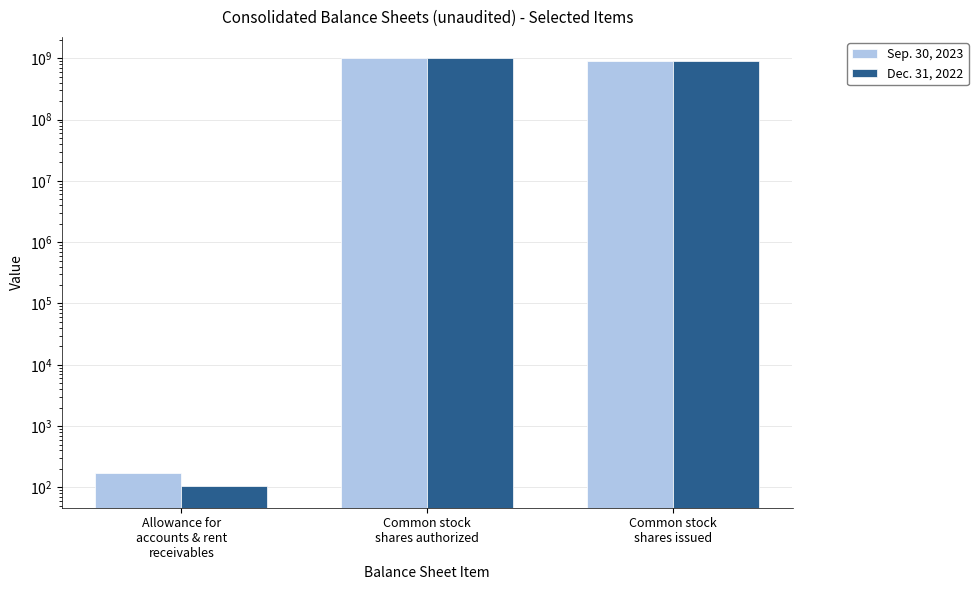

The Dec. 31, 2022 series shows 104 at Allowance for
accounts & rent
receivables. True or false?

True